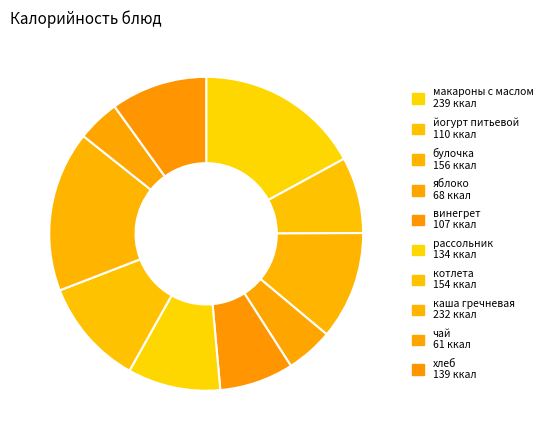

What percentage is the винегрет slice, to the nearest percent?

8%